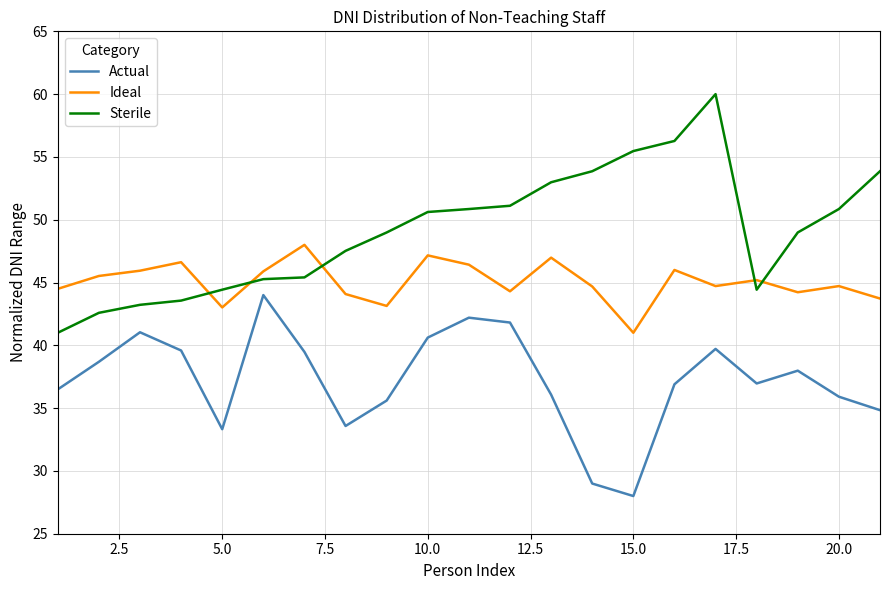

After their last crossing, which series has the higher values: Ideal or Sterile?

Sterile